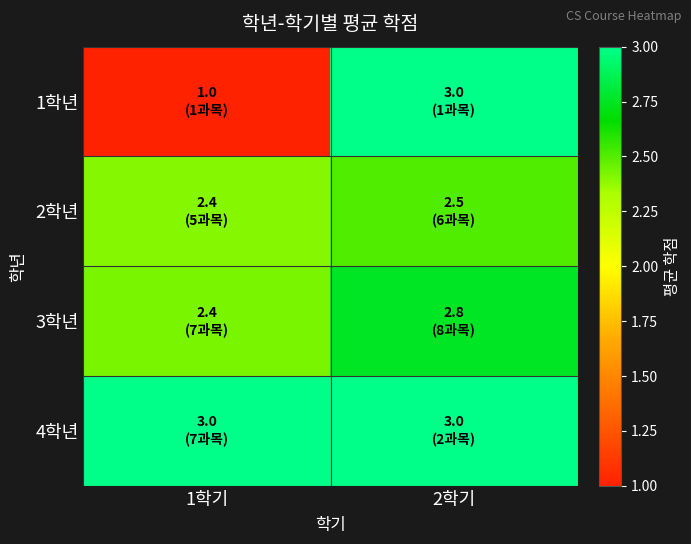

Reading left to right, extract all data points from this chart.

1학년: 1학기=1.0	2학기=3.0
2학년: 1학기=2.4	2학기=2.5
3학년: 1학기=2.4	2학기=2.8
4학년: 1학기=3.0	2학기=3.0